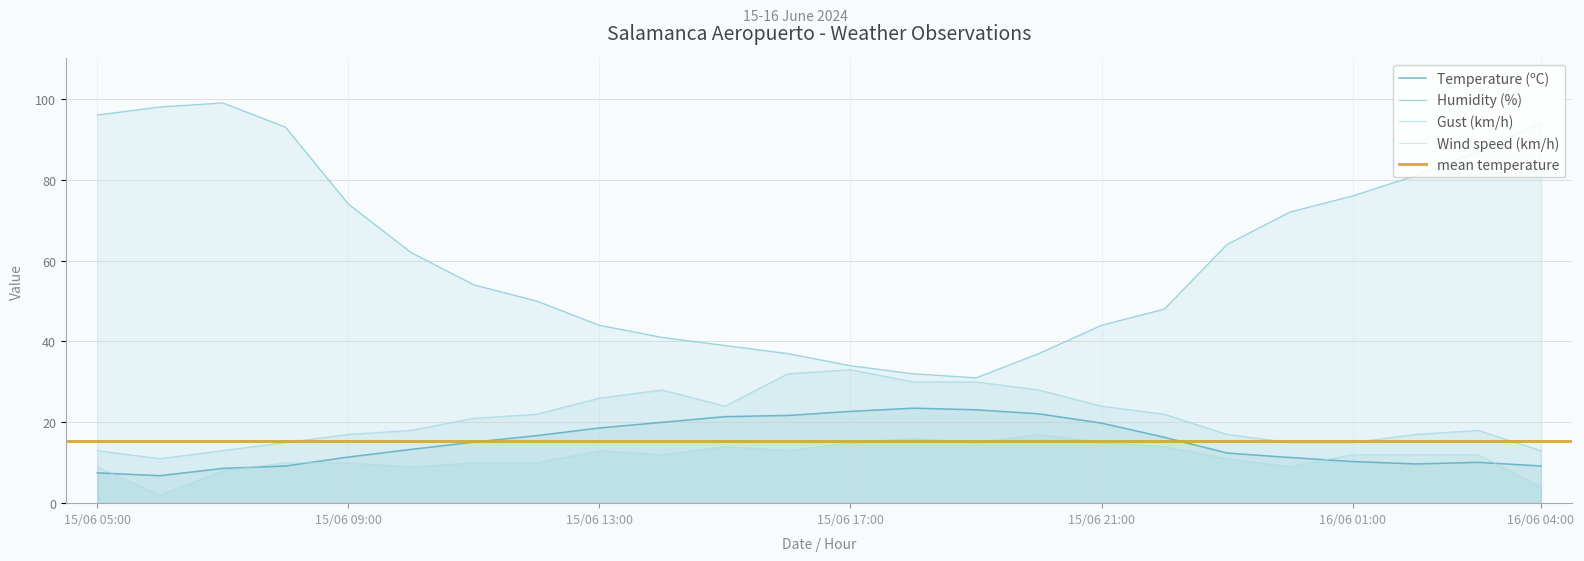

Reading right to left, transcribe all the data shown in this chart.

Temperature (ºC): 9.2	10.1	9.7	10.3	11.3	12.4	16.3	19.8	22.1	23.1	23.5	22.7	21.7	21.4	20.0	18.6	16.7	15.1	13.3	11.4	9.2	8.6	6.8	7.5
Humidity (%): 94.0	87.0	81.0	76.0	72.0	64.0	48.0	44.0	37.0	31.0	32.0	34.0	37.0	39.0	41.0	44.0	50.0	54.0	62.0	74.0	93.0	99.0	98.0	96.0
Wind speed (km/h): 4.0	12.0	12.0	12.0	9.0	11.0	14.0	15.0	17.0	15.0	16.0	15.0	13.0	14.0	12.0	13.0	10.0	10.0	9.0	10.0	10.0	8.0	2.0	9.0
Gust (km/h): 13.0	18.0	17.0	15.0	15.0	17.0	22.0	24.0	28.0	30.0	30.0	33.0	32.0	24.0	28.0	26.0	22.0	21.0	18.0	17.0	15.0	13.0	11.0	13.0